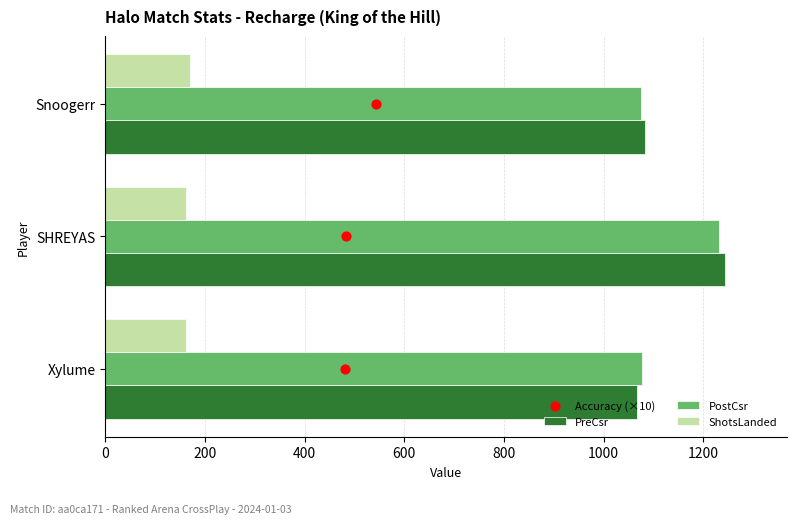

Is the value of PostCsr at Snoogerr greater than the value of ShotsLanded at Snoogerr?

Yes